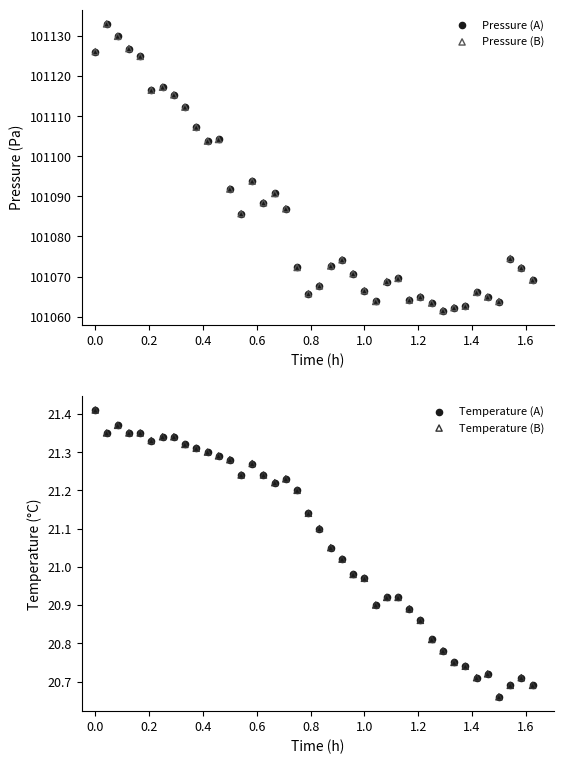

Which series contains the highest Y value?

Pressure (A)